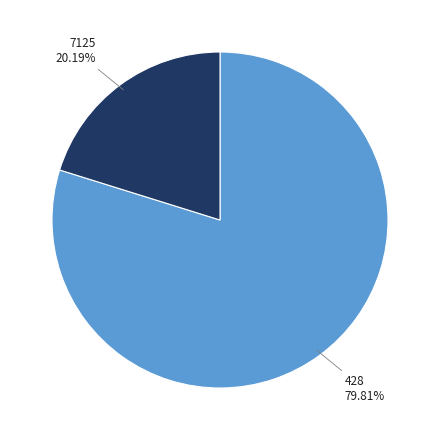

To the nearest percent, what portion does 428 represent?

80%